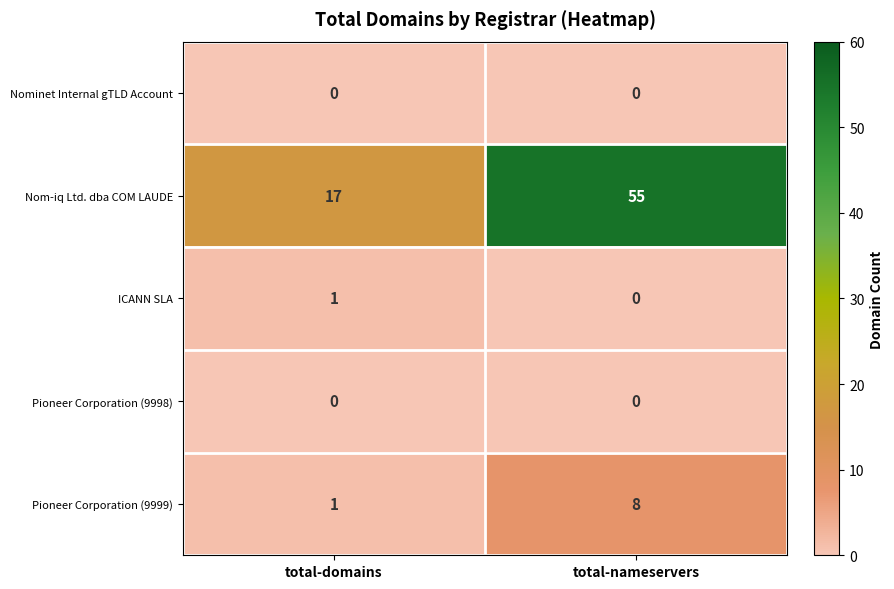

Rank the categories by ICANN SLA value from highest to lowest.

total-domains, total-nameservers